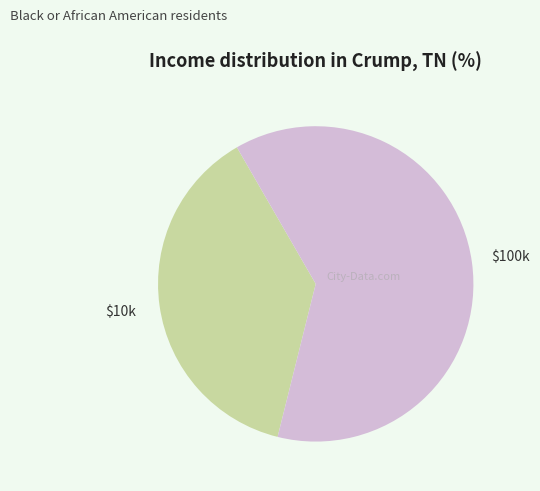

Is it true that $100k is 50% of the pie?

False